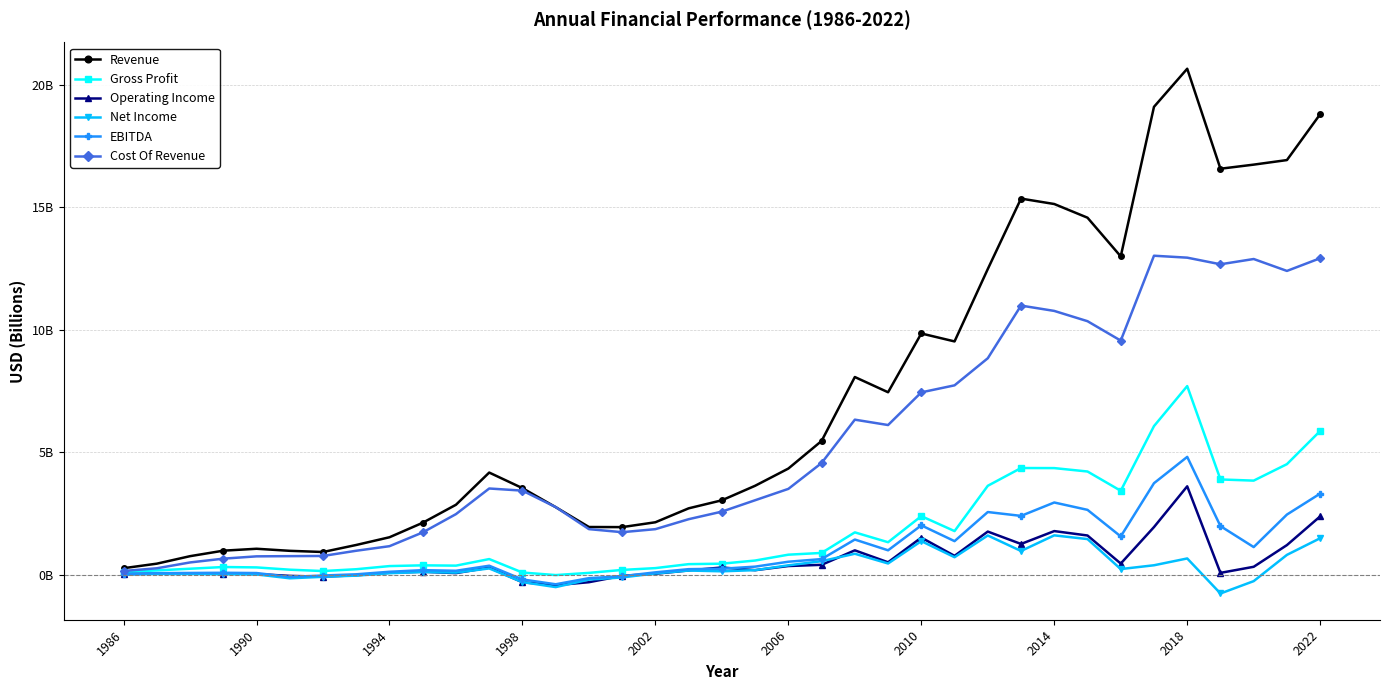

List the series in order of their peak value, lowest first.

Net Income, Operating Income, EBITDA, Gross Profit, Cost Of Revenue, Revenue